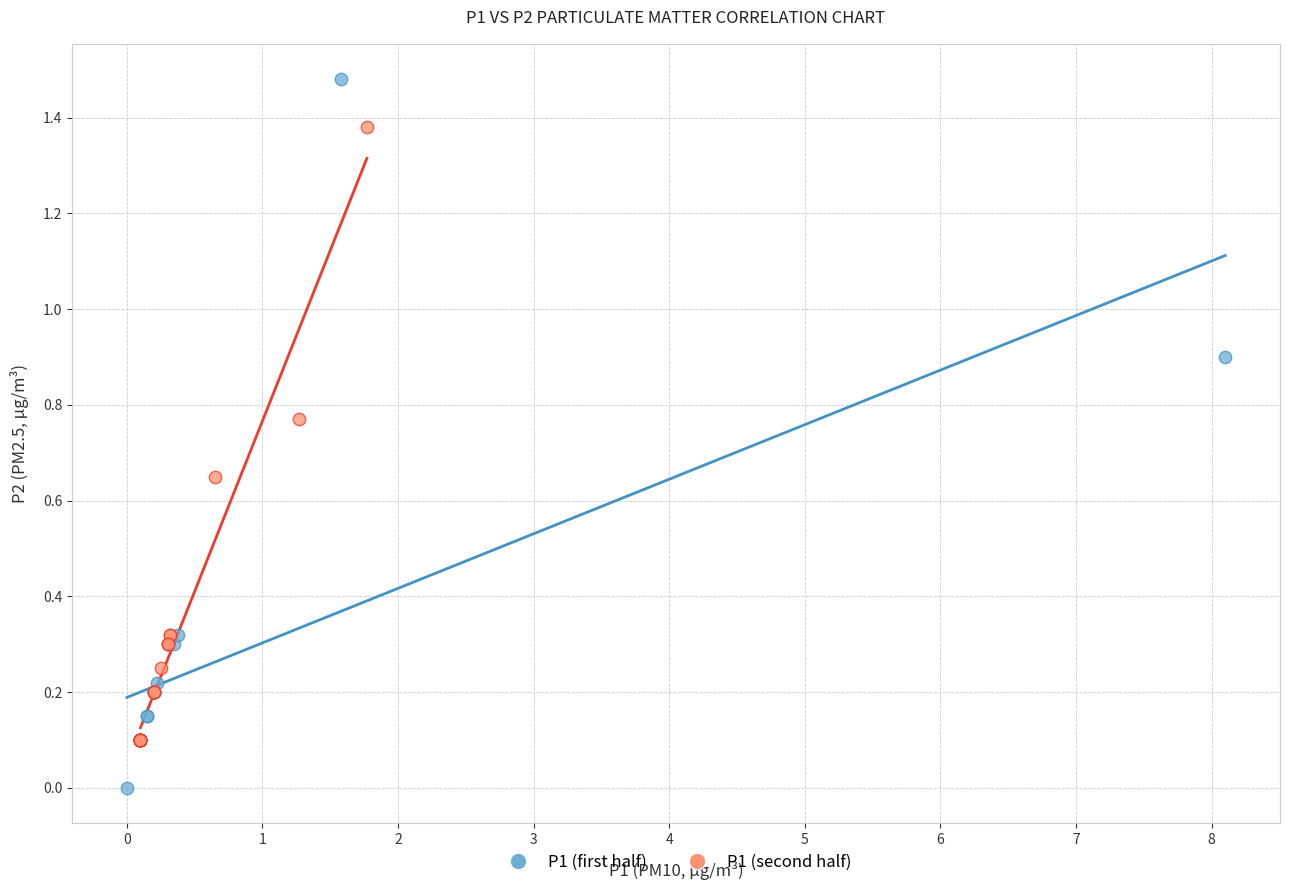

Which series reaches the minimum Y coordinate?

P1 (first half)